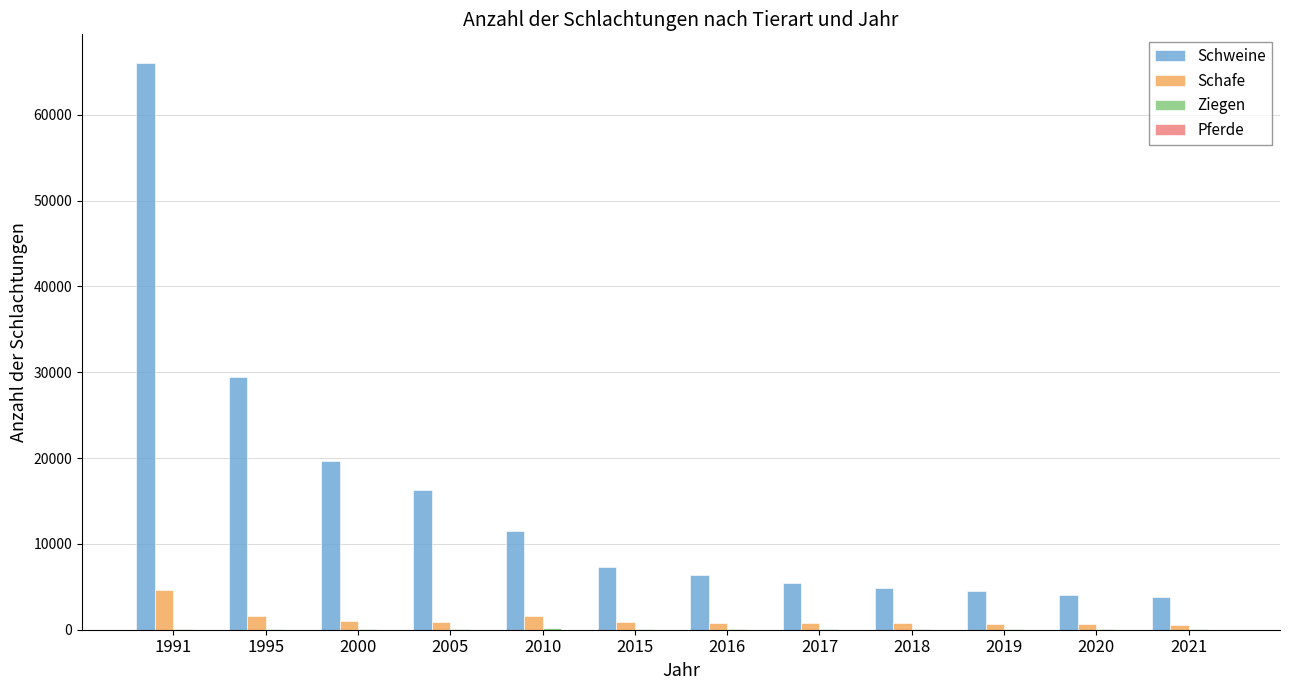

Where is Schweine nearest to the value 34916?

1995